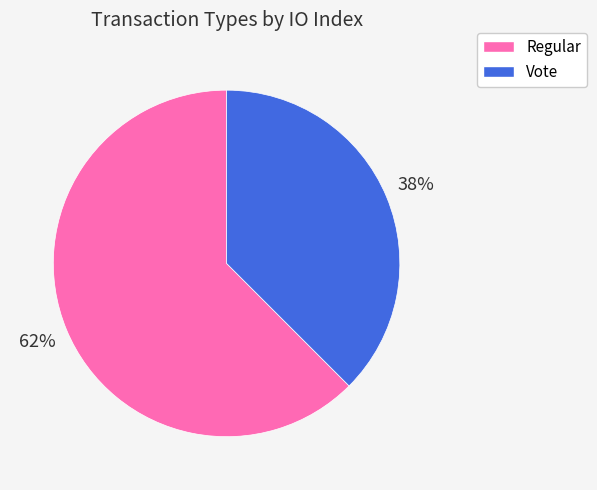

Which slice represents more than half of the pie?

Regular